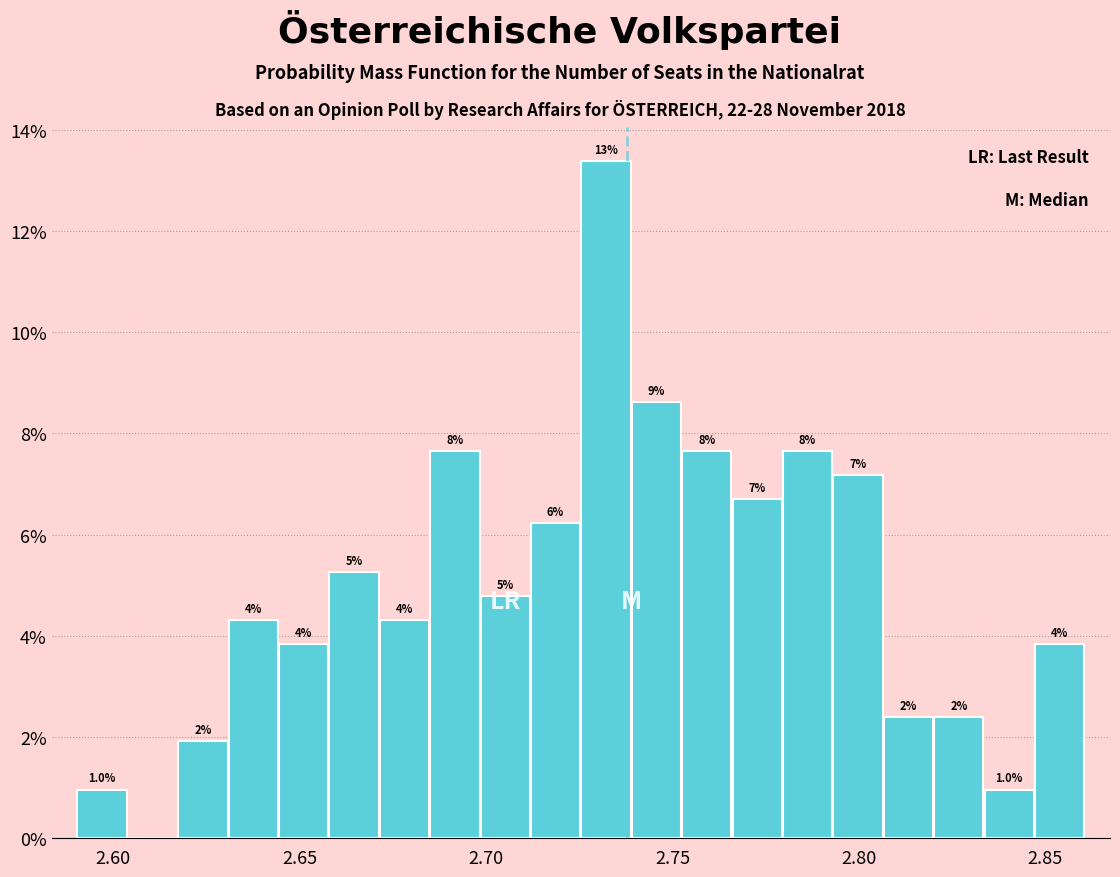

Read against the x-axis, roughly where is the centre of the tallest bar?

2.730